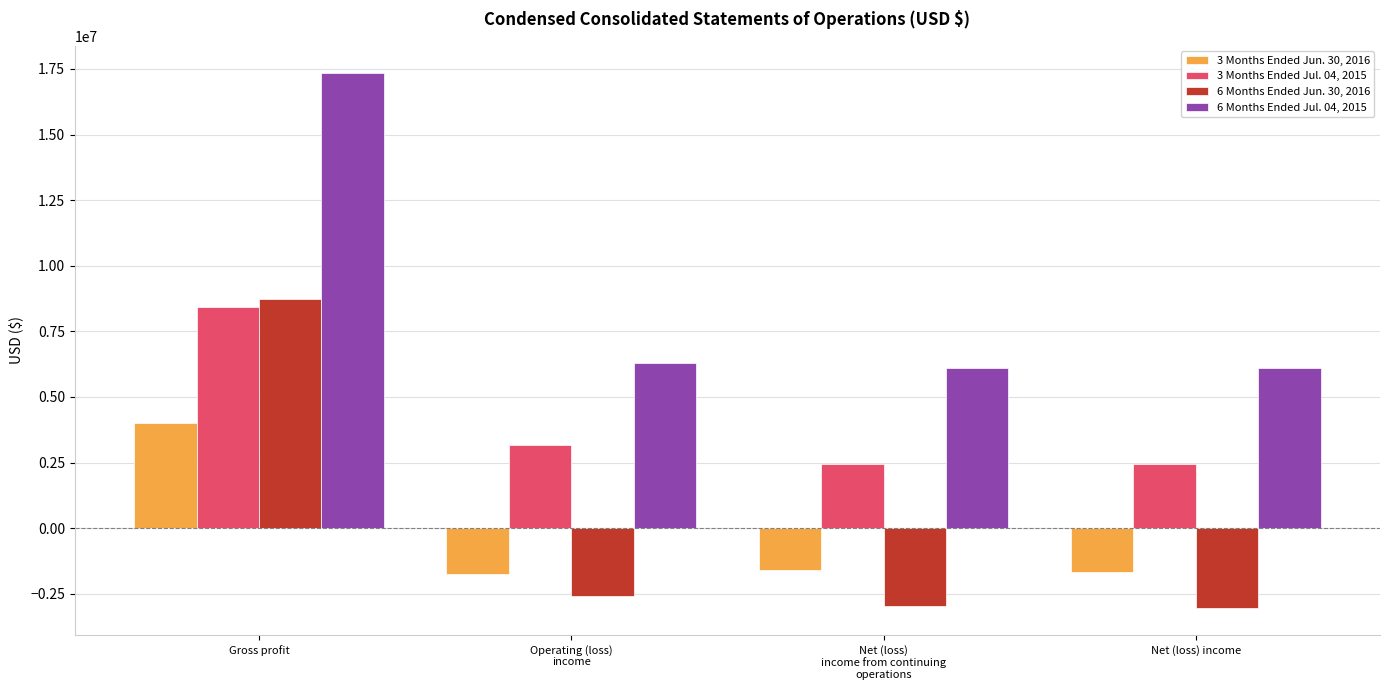

How many data points in 3 Months Ended Jul. 04, 2015 are less than 3170307?

2